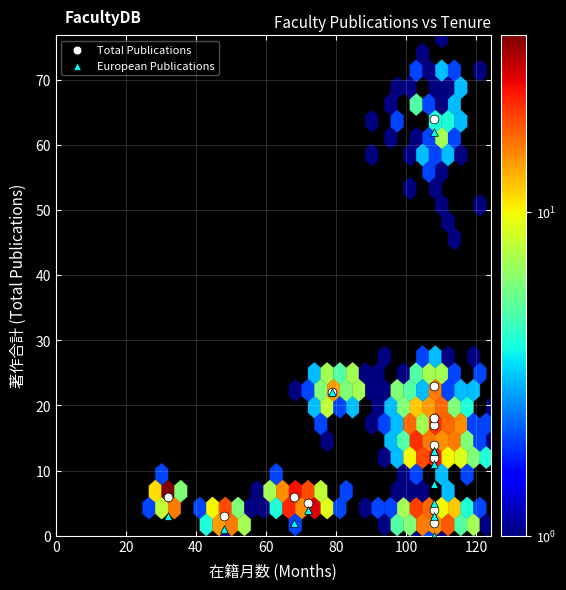

What is the X range (max minus min) for the scatter plot?

76